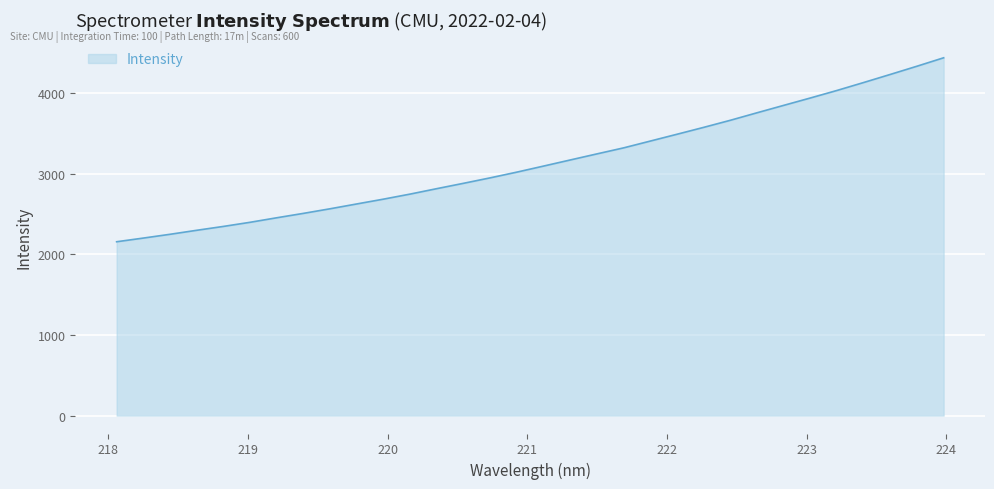

What is the smallest value displayed?

2156.8